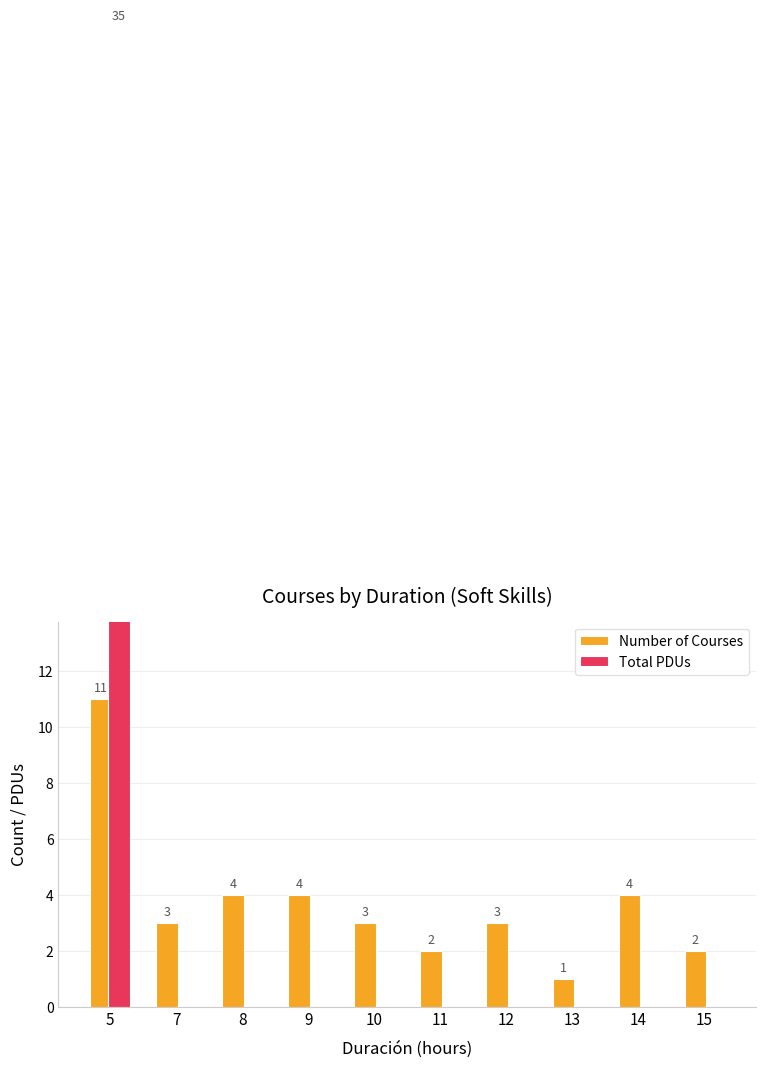

True or false: Total PDUs has a value of 0 at 11.

True